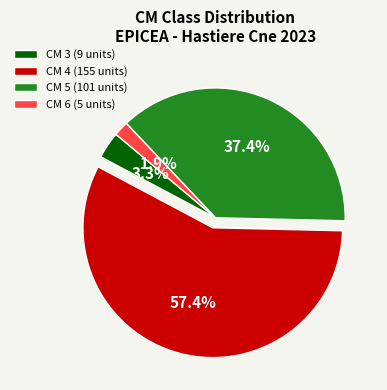

Which slice is the largest?

CM 4 (155 units)